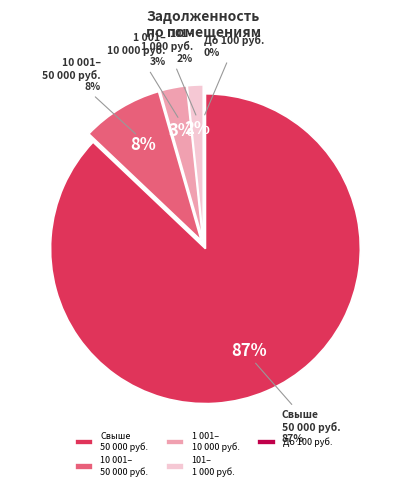

Is it true that 28 is 1% of the pie?

False